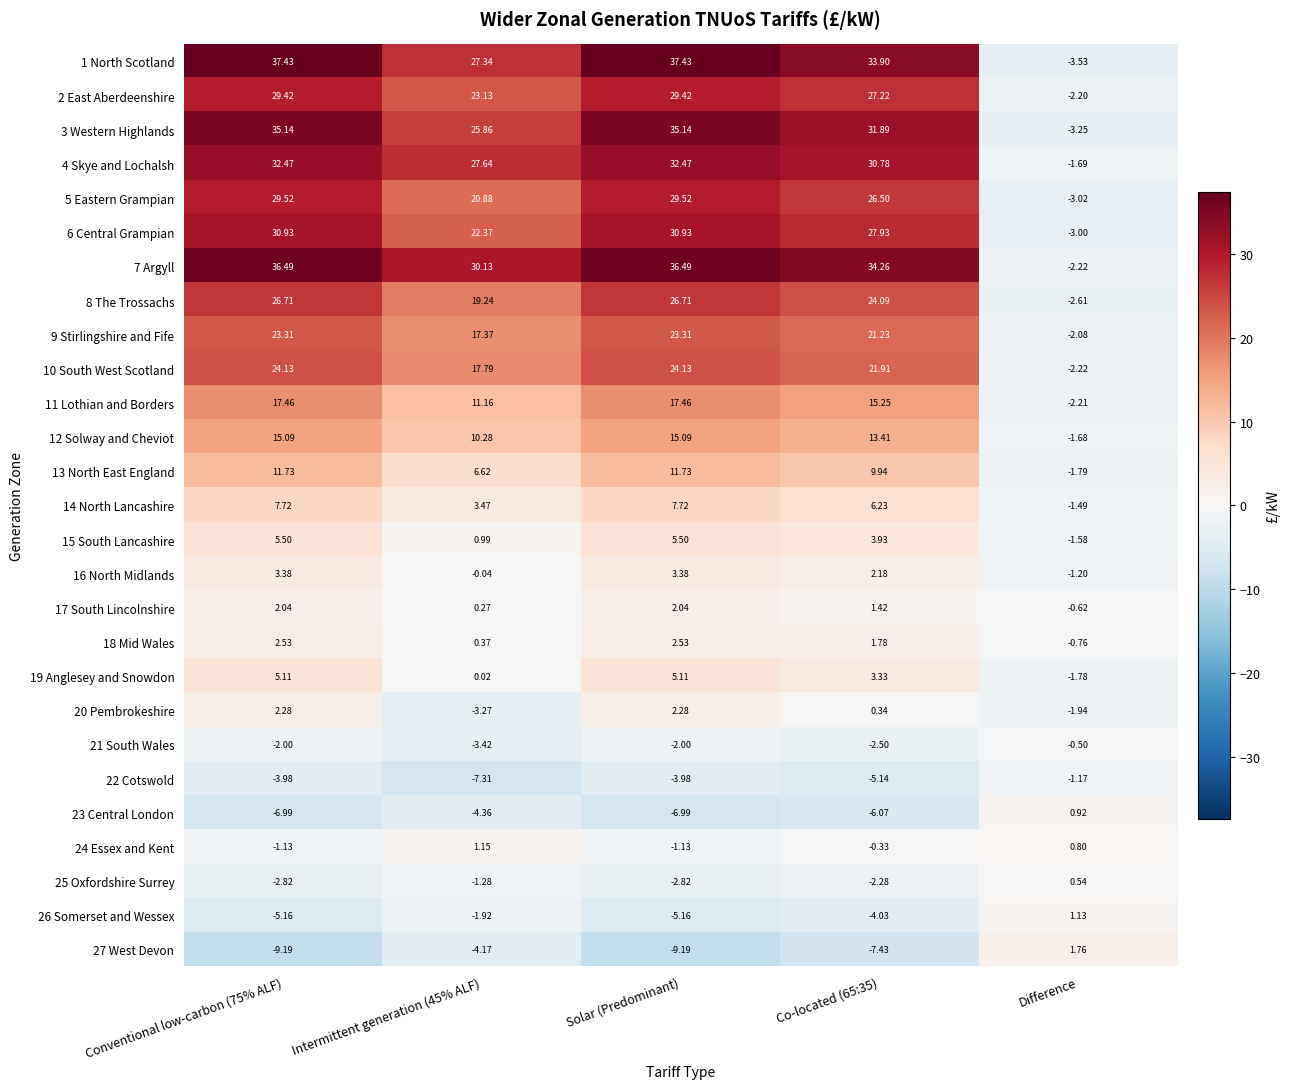

Is the value of 23 Central London at Difference greater than the value of 19 Anglesey and Snowdon at Conventional low-carbon (75% ALF)?

No